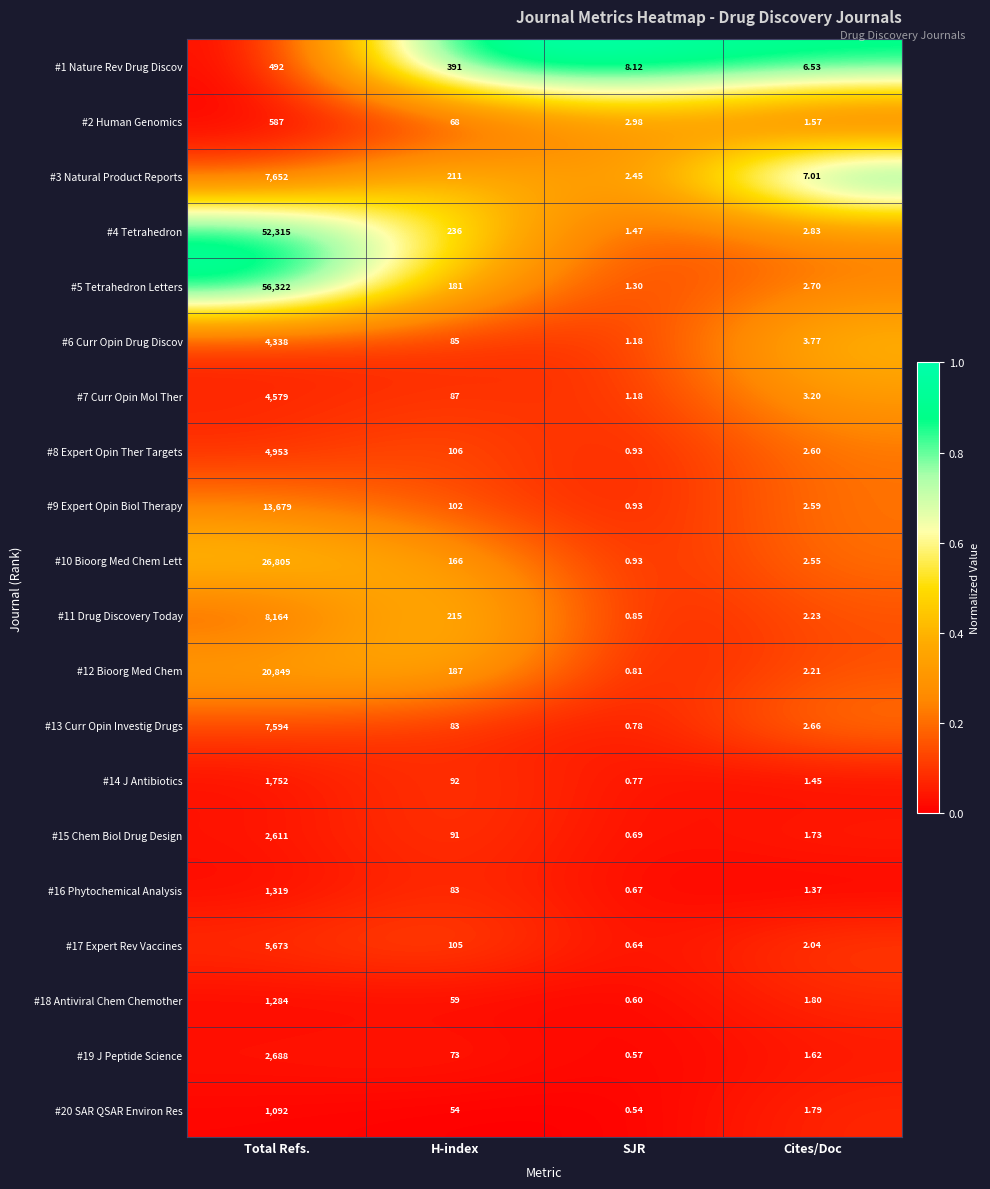

Where does the #1 Nature Rev Drug Discov series first go above 391?

Total Refs.